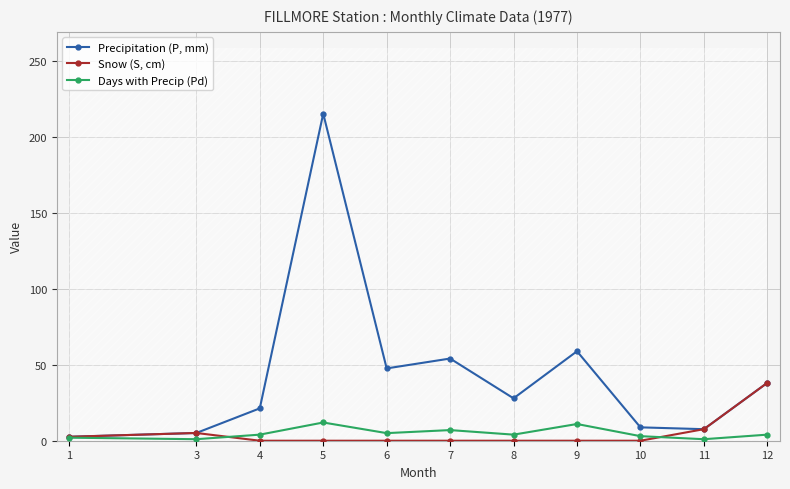

What is the difference between the Snow (S, cm) values at 9 and 11?

7.6